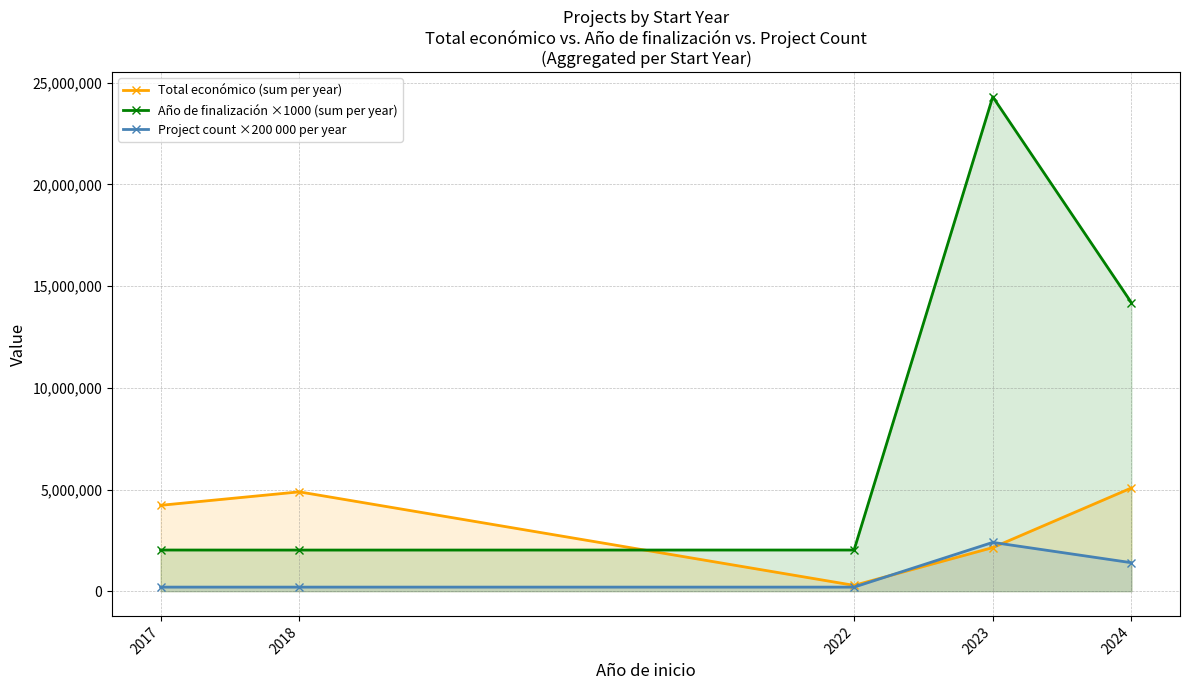

List the series in order of their peak value, lowest first.

Project count ×200 000 per year, Total económico (sum per year), Año de finalización ×1000 (sum per year)